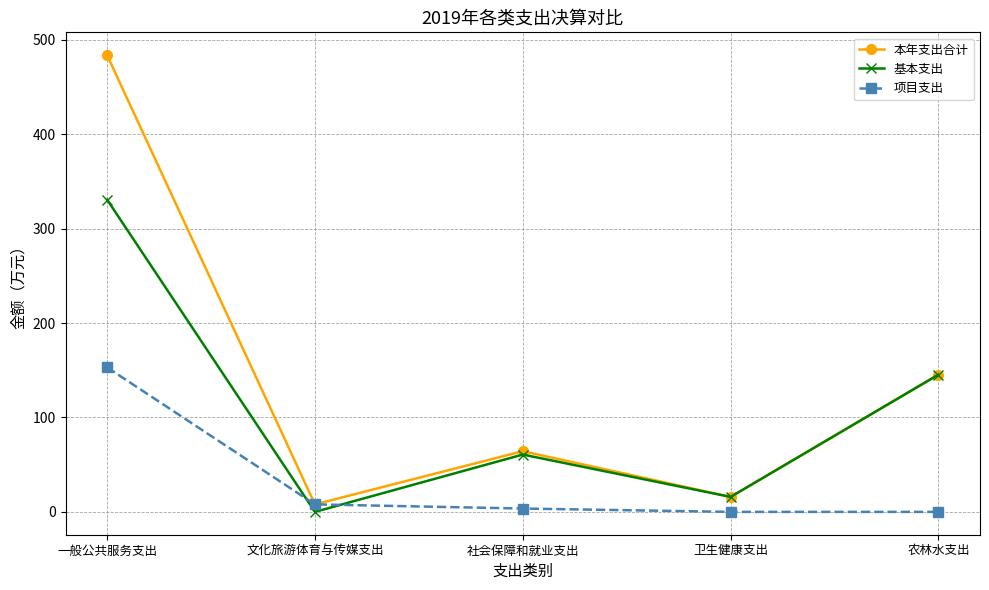

Which category has the highest value in the 项目支出 series?

一般公共服务支出